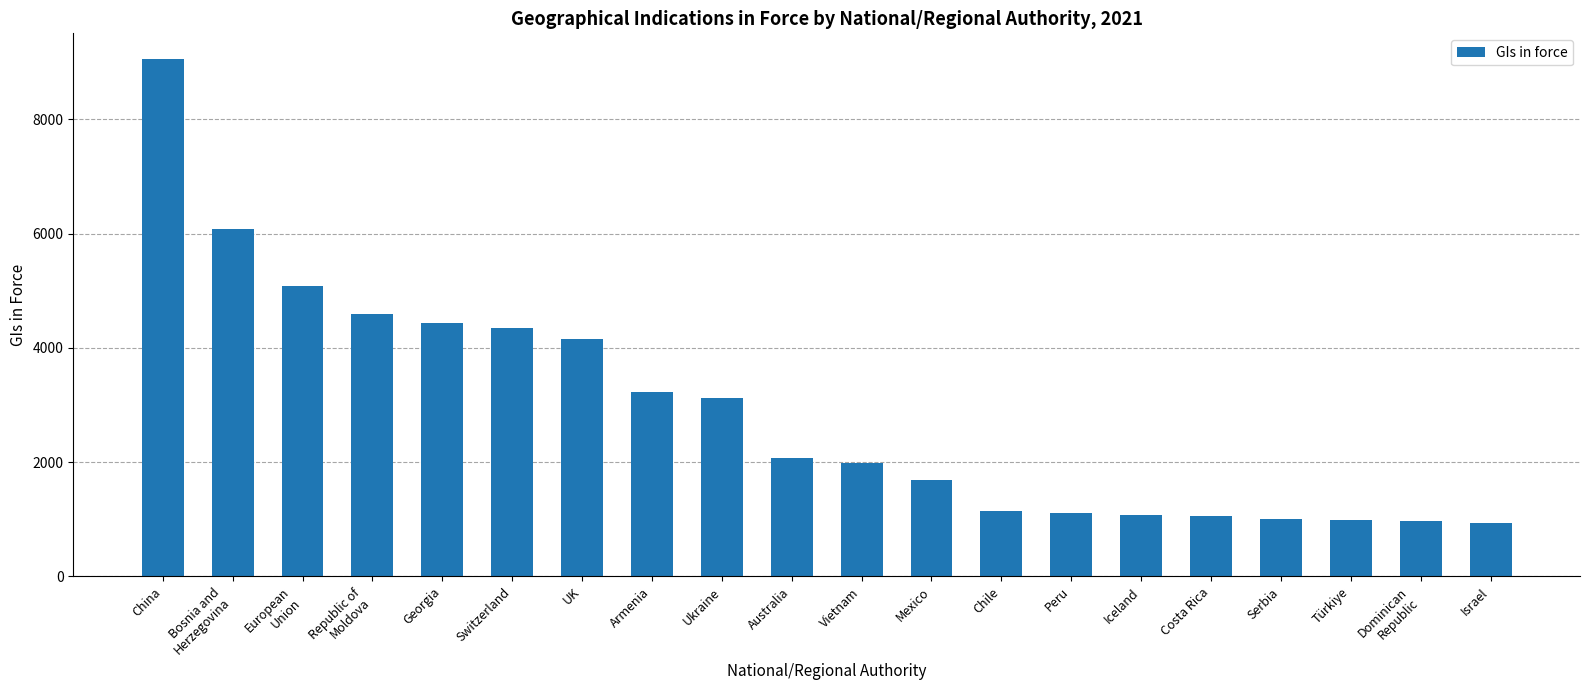

What is the maximum value shown in the chart?

9052